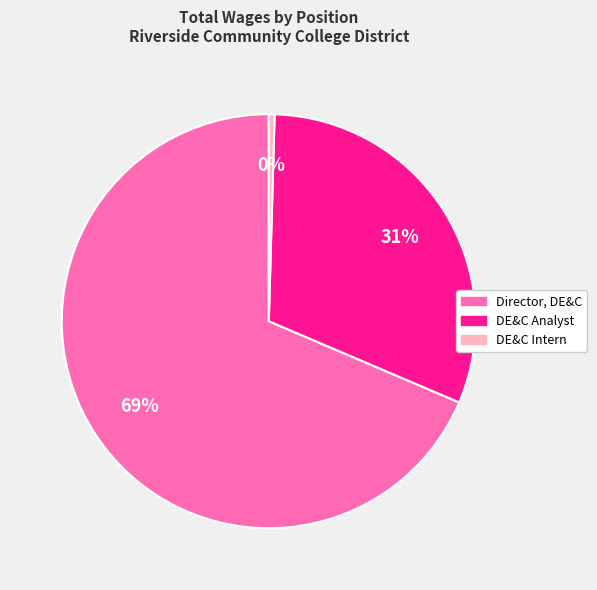

To the nearest percent, what is the average slice percentage?

33%